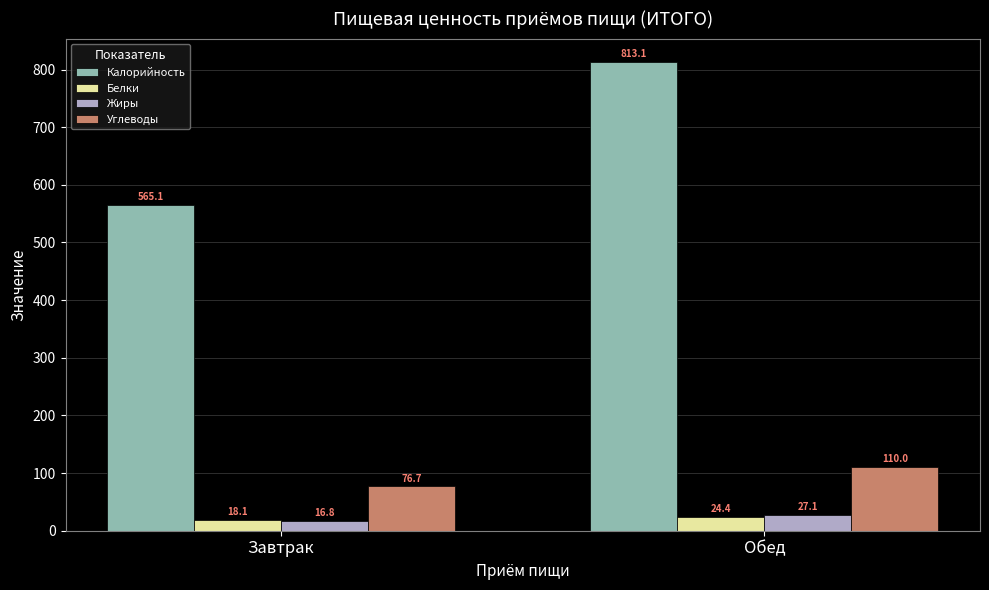

Between Завтрак and Обед, which series saw the biggest shift?

Калорийность